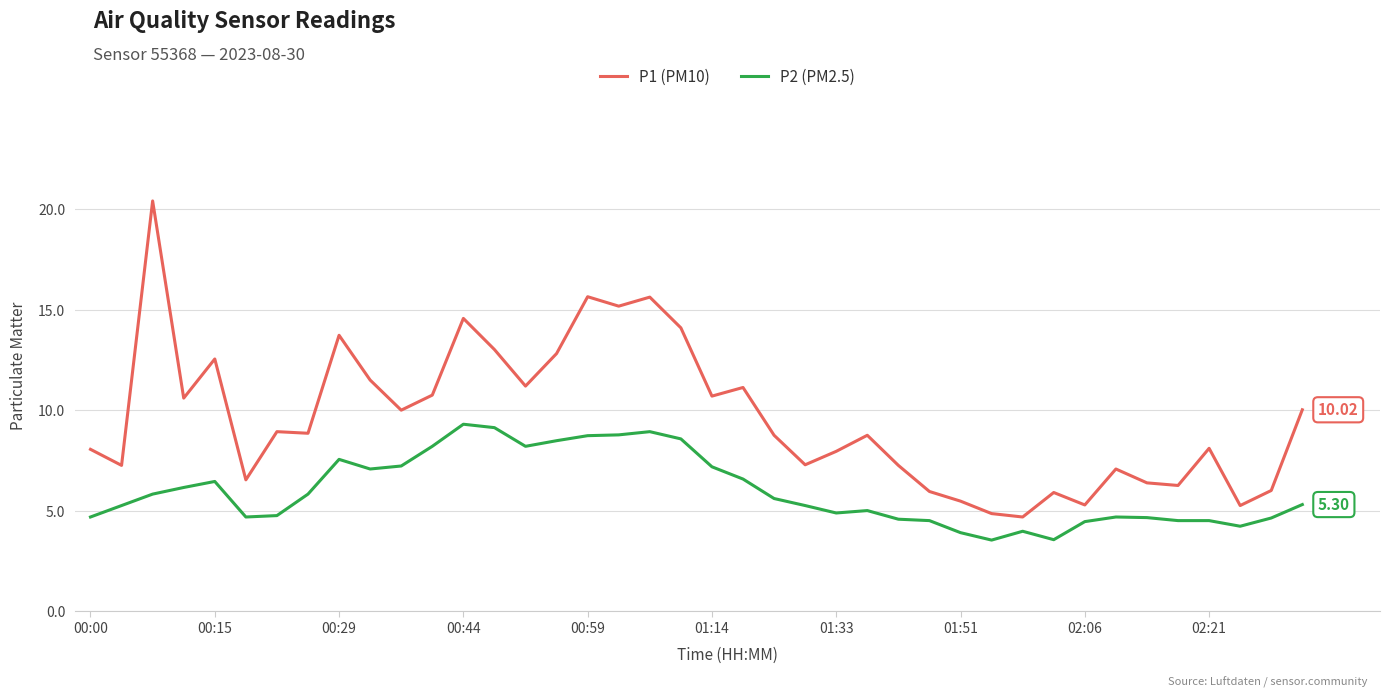

Rank the series by their maximum value, from lowest to highest.

P2 (PM2.5), P1 (PM10)